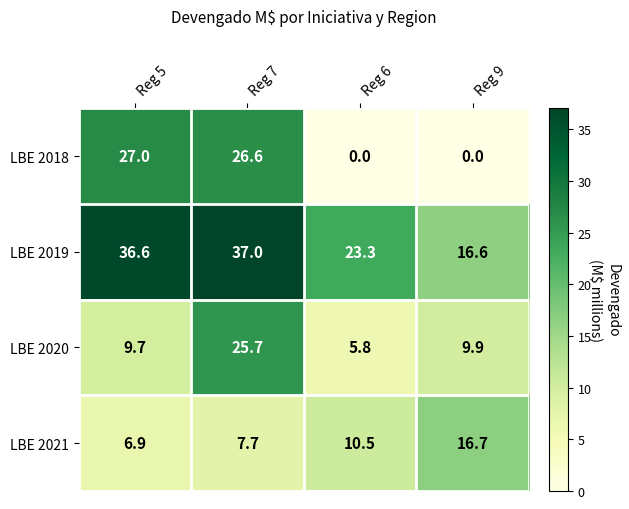

At which label does LBE 2021 reach its peak?

Reg 9